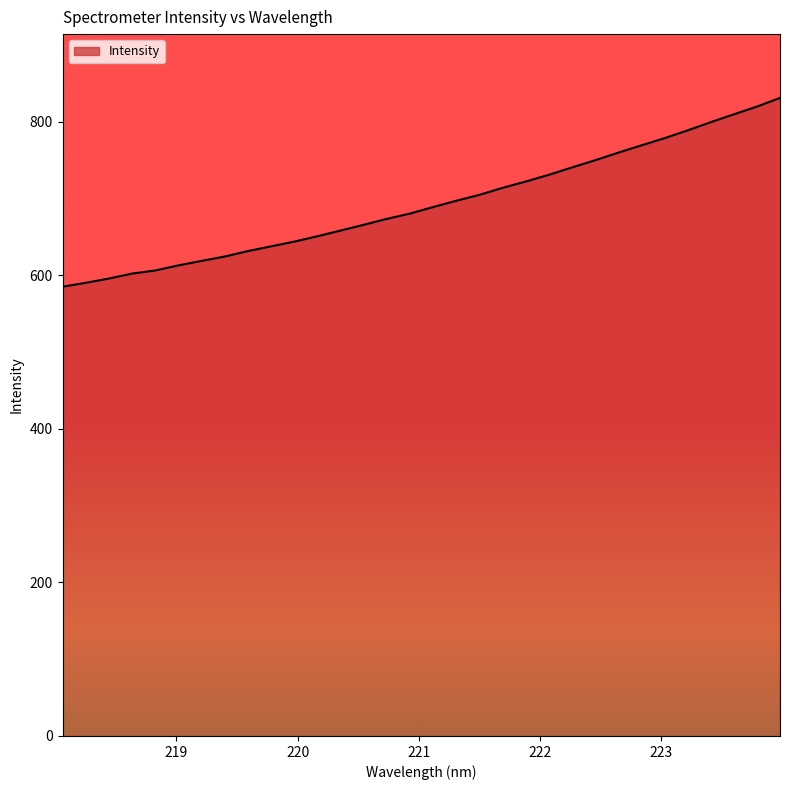

What is the difference between the maximum and minimum values?

245.8